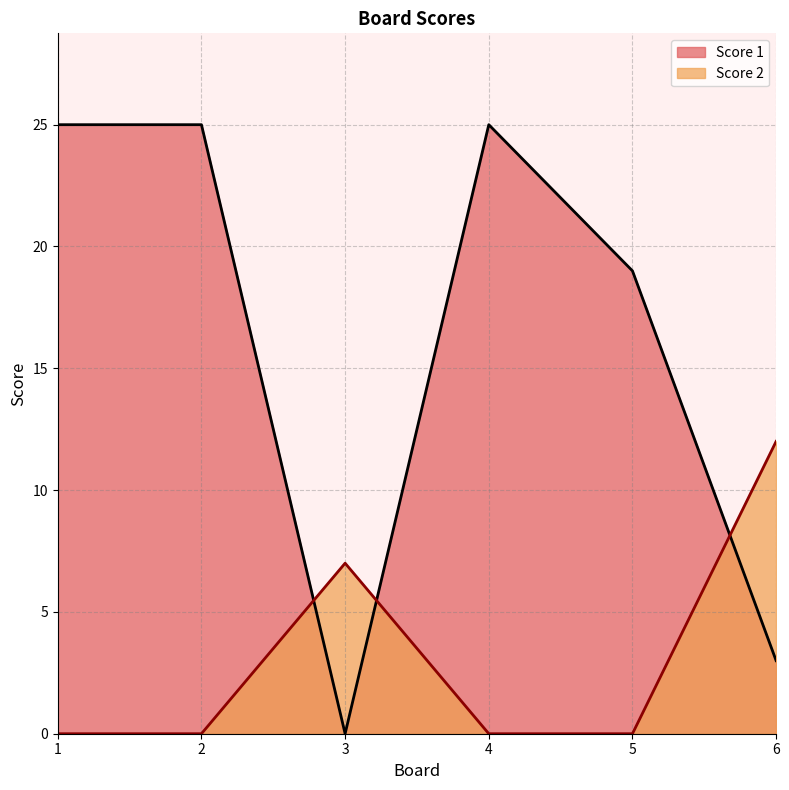

What is the value of the Score 1 point at the 2nd from the left?

25